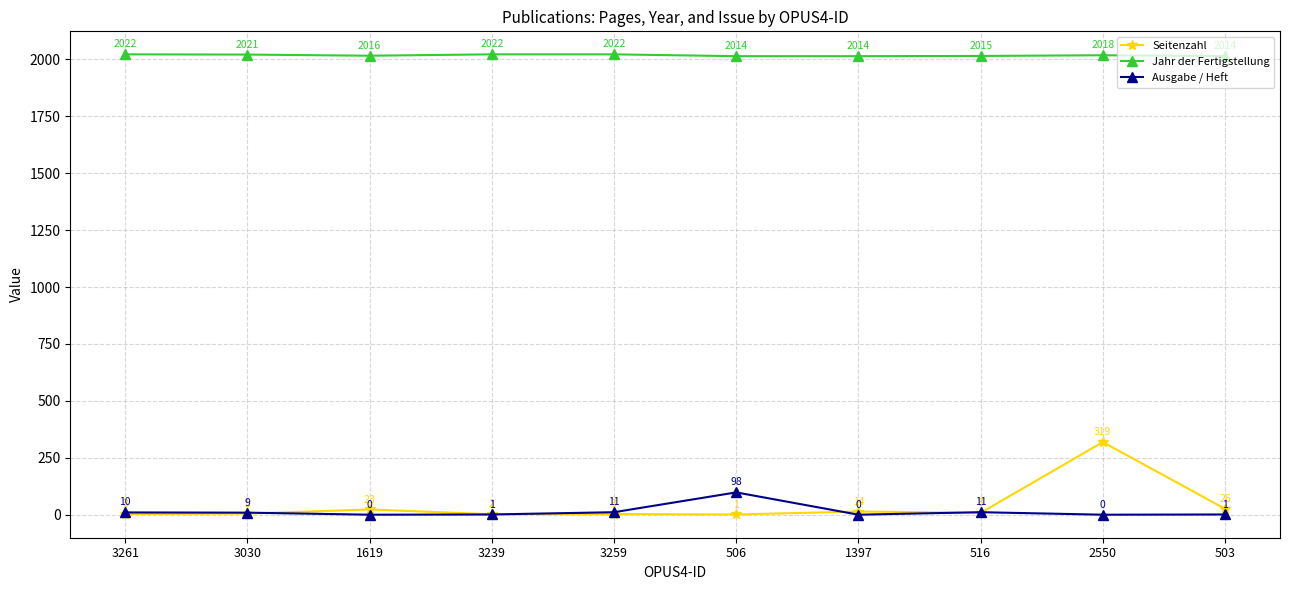

Does the chart display data point markers on the line(s)?

Yes